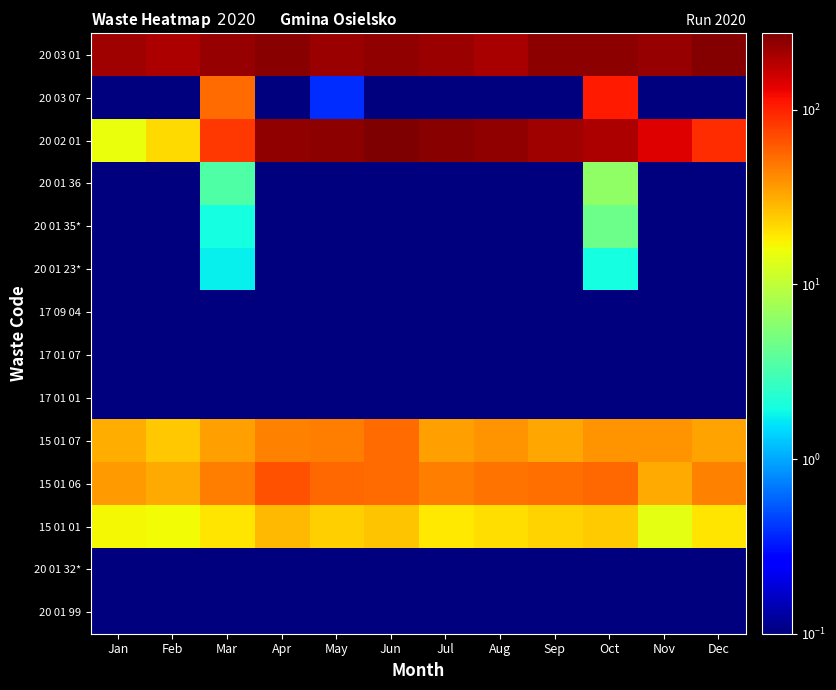

What is the total value across all series at Apr?

632.2